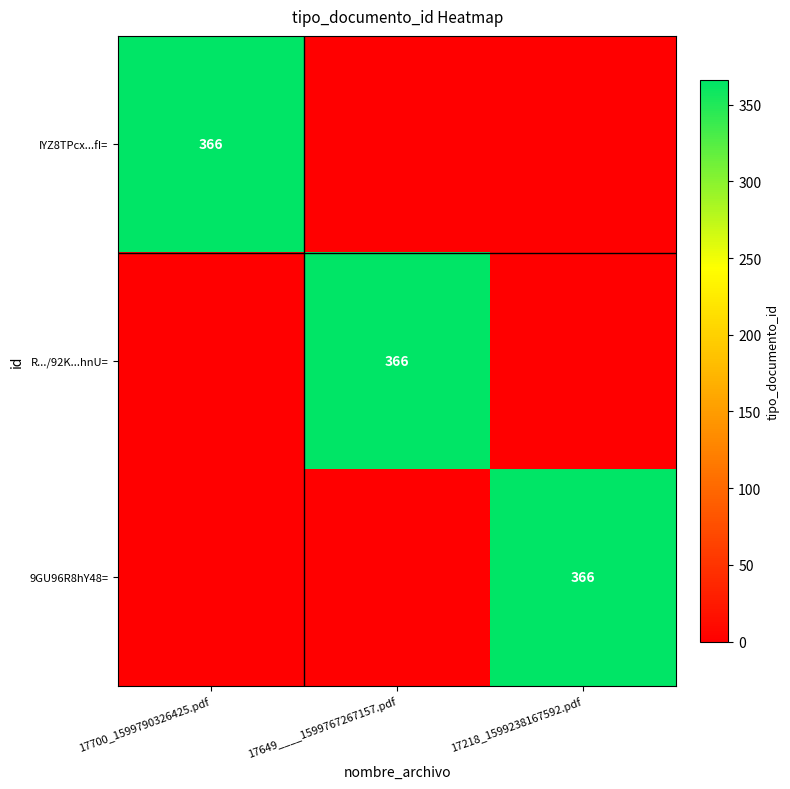

Is it true that R.../92K...hnU= equals 0 at 17218_1599238167592.pdf?

True